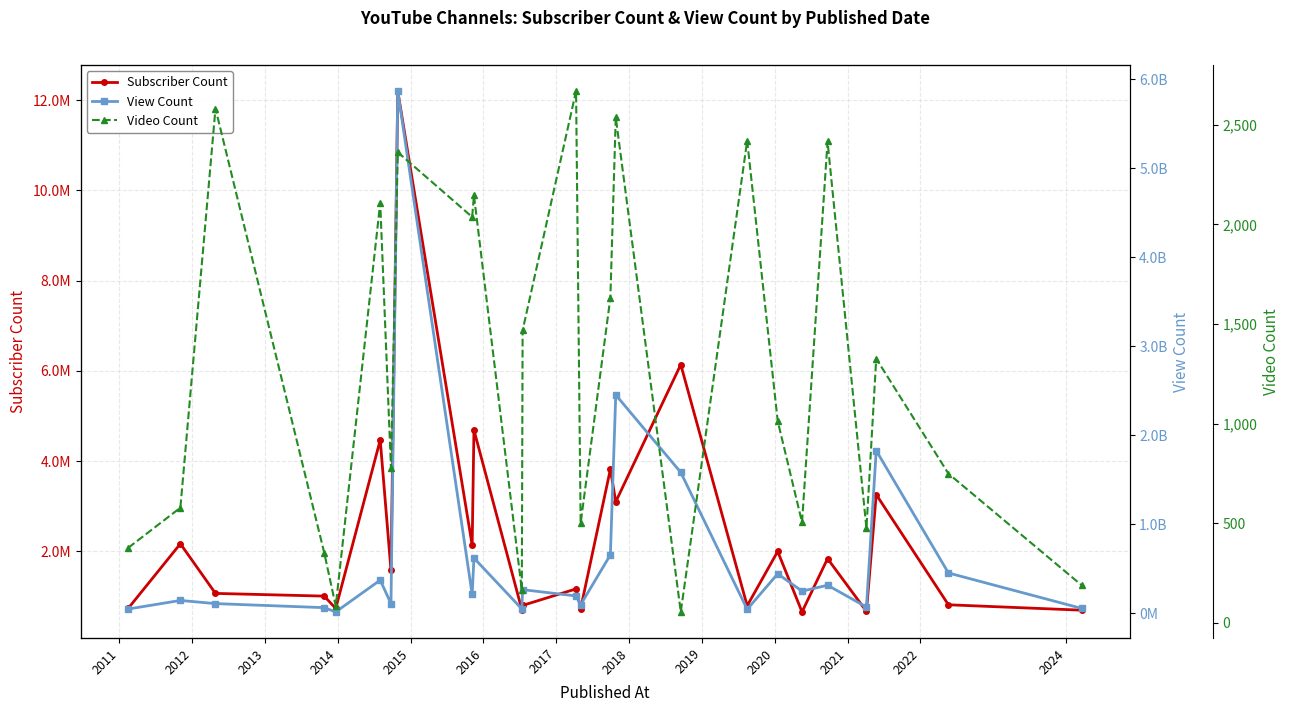

How many data points in Video Count are above 1013?

12